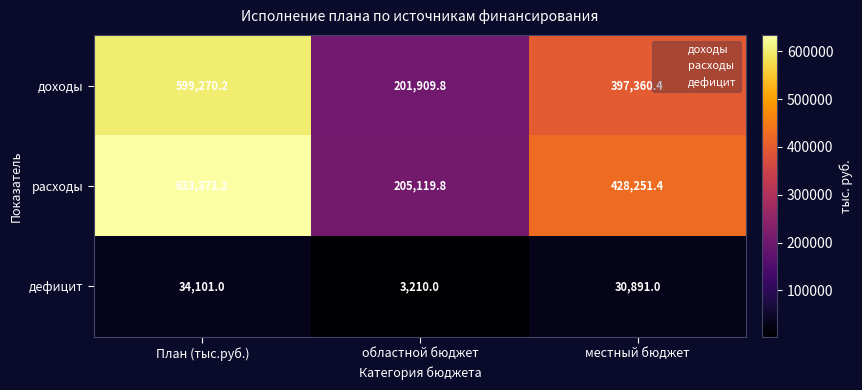

What is the average value of the доходы series?

399513.5